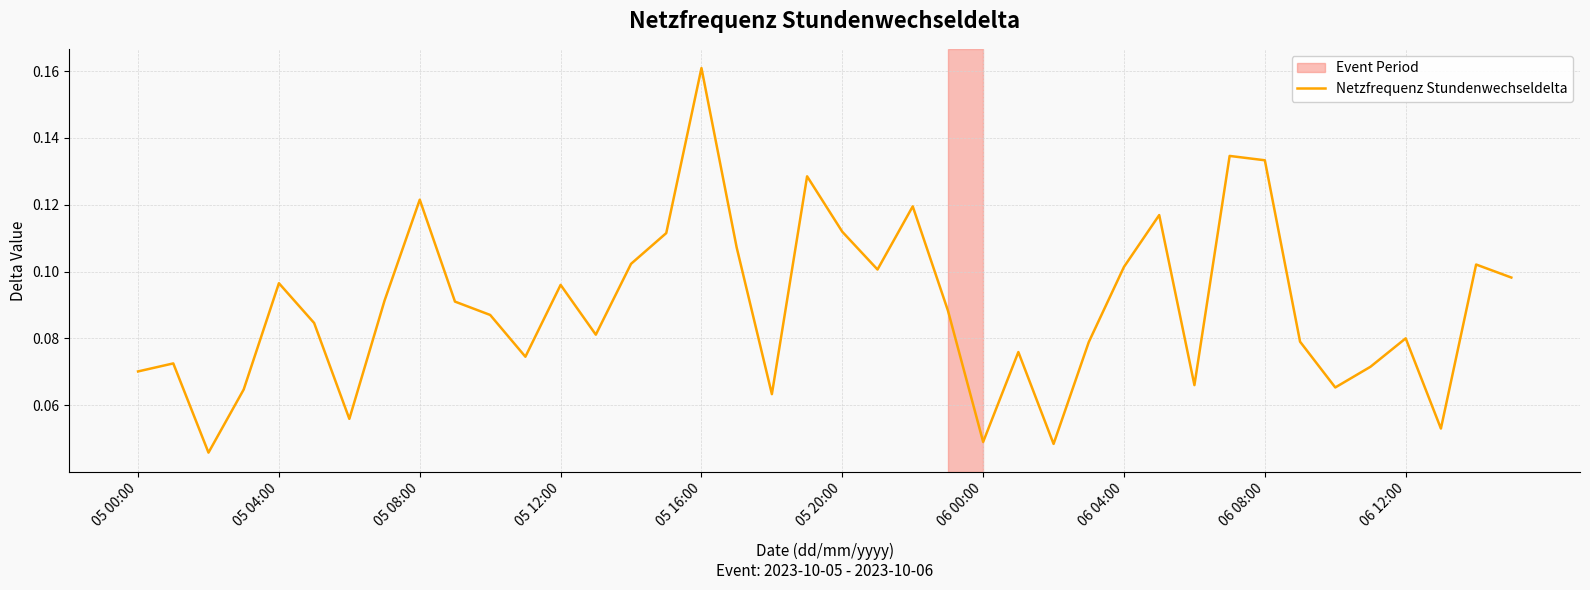

How many lines are shown in the chart?

1